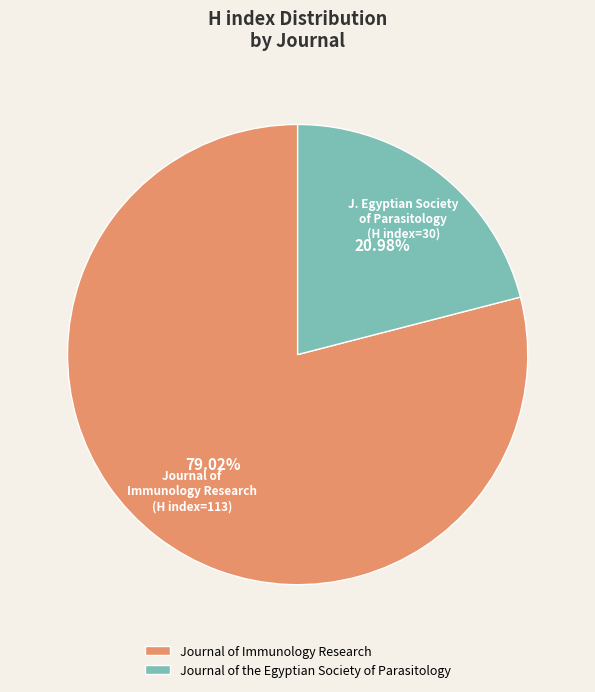

Between Journal of the Egyptian Society of Parasitology and Journal of Immunology Research, which is larger?

Journal of Immunology Research